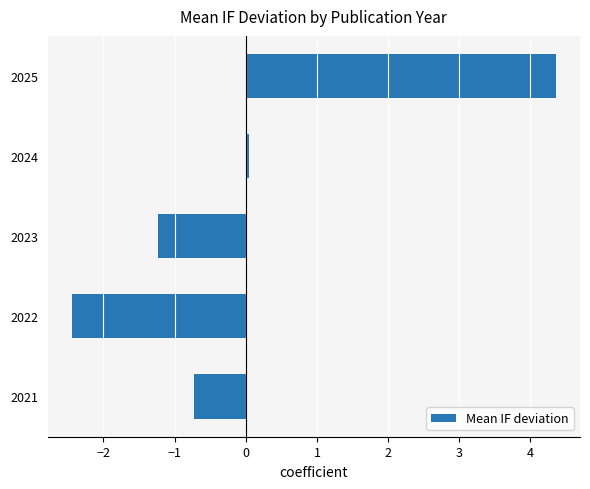

Rank the categories by value from lowest to highest.

2022, 2023, 2021, 2024, 2025